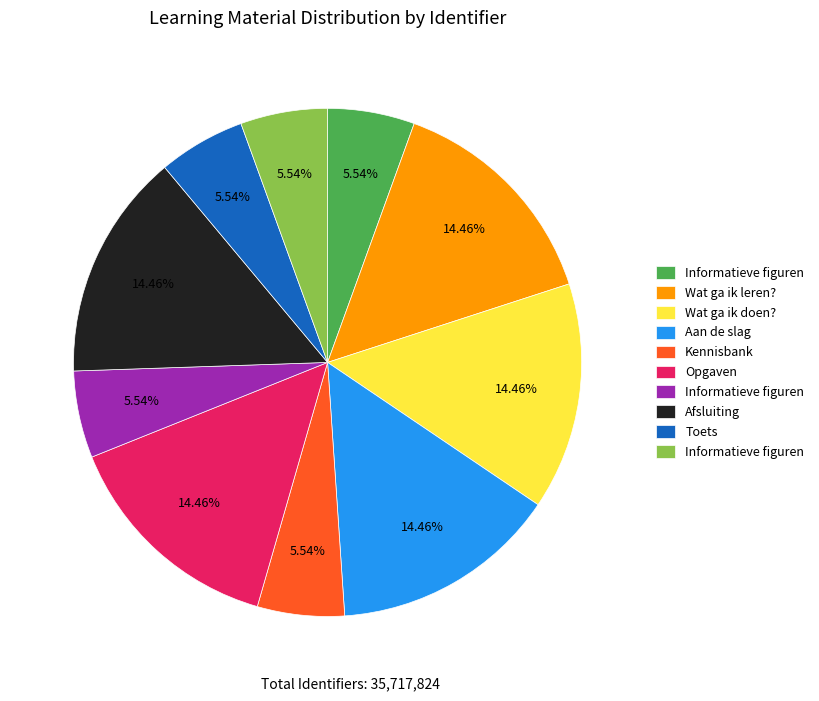

Is there a majority slice in this chart?

No